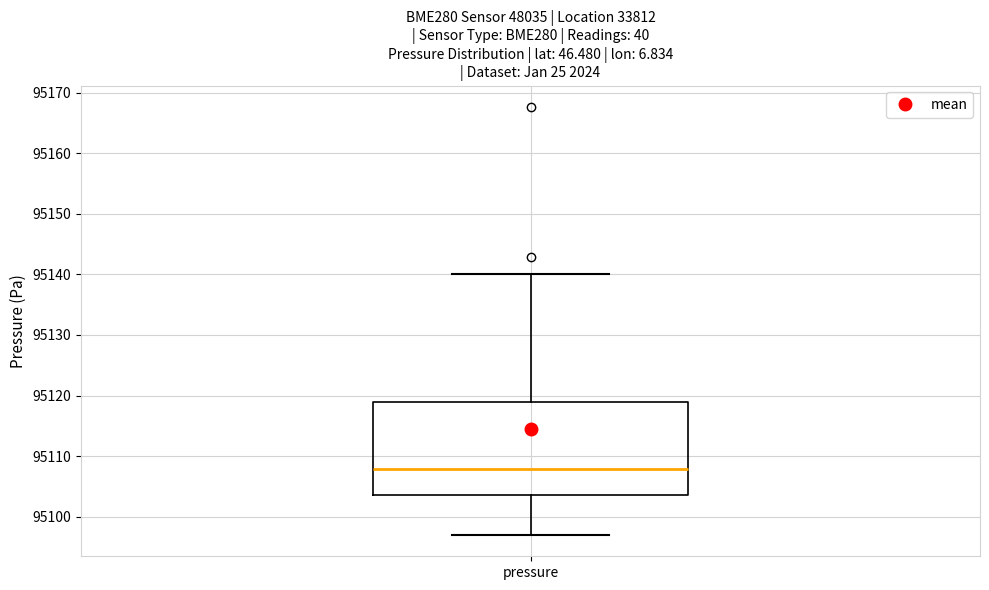

Where does the upper whisker of the box for pressure end on the y-axis? The values are not printed on the chart, so give them approximately, as read against the axis.

95140